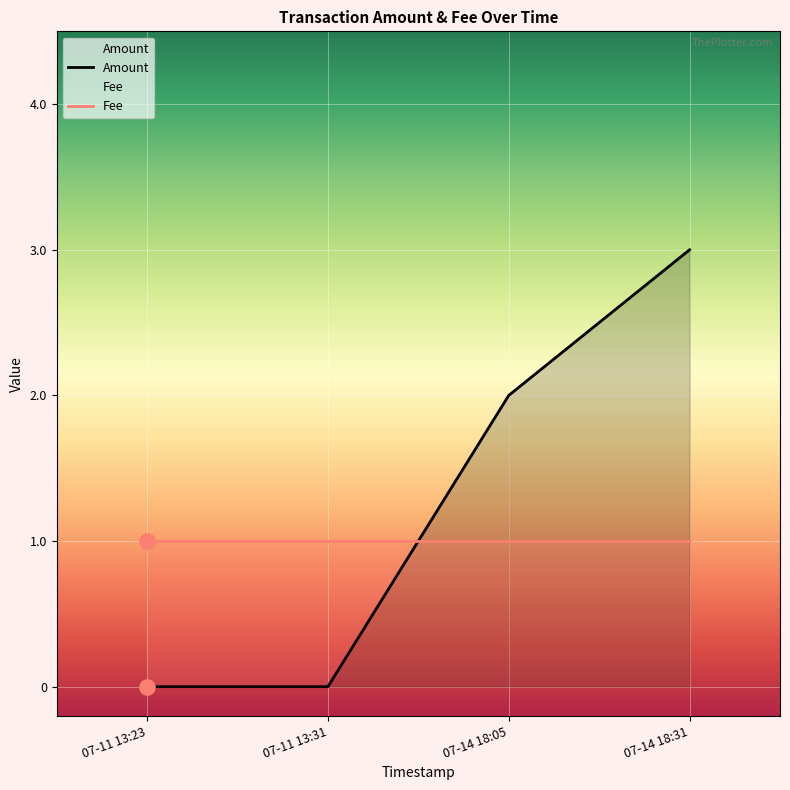

Between 07-14 18:05 and 07-14 18:31, which series saw the biggest shift?

Amount